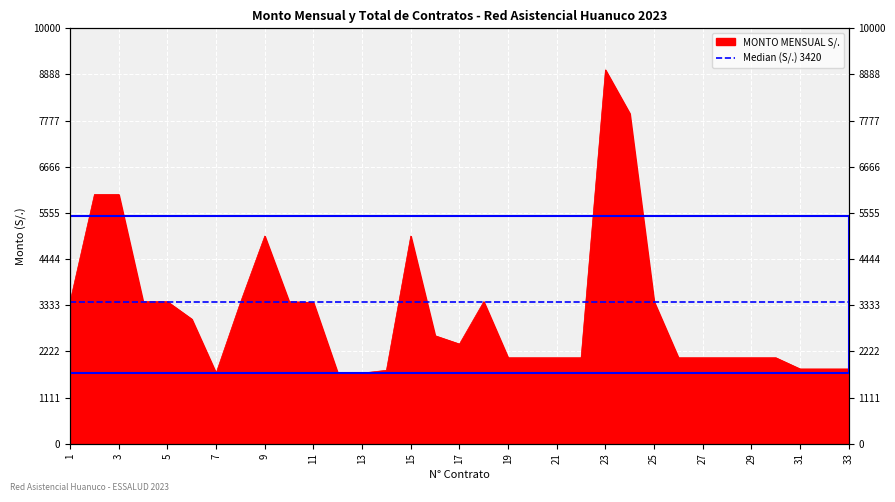

What is the smallest value displayed?

1700